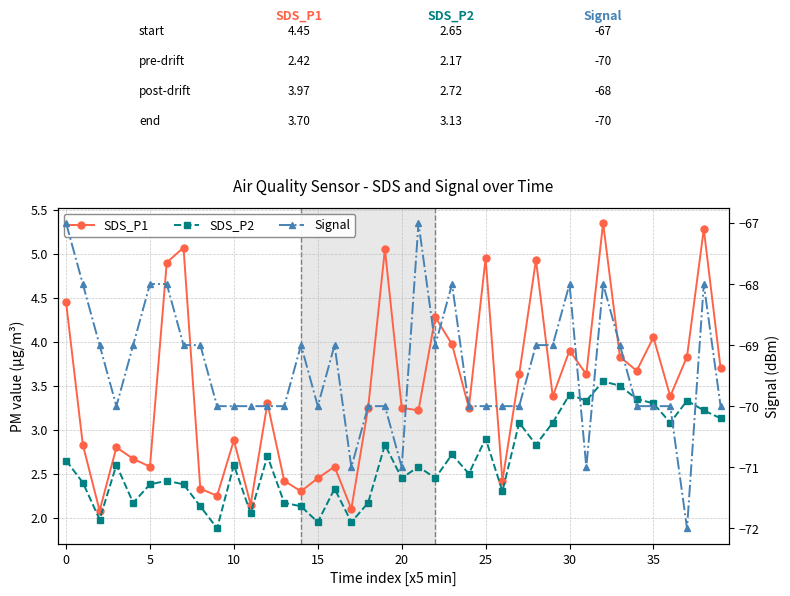

What is the label of the 29th point from the right?

11